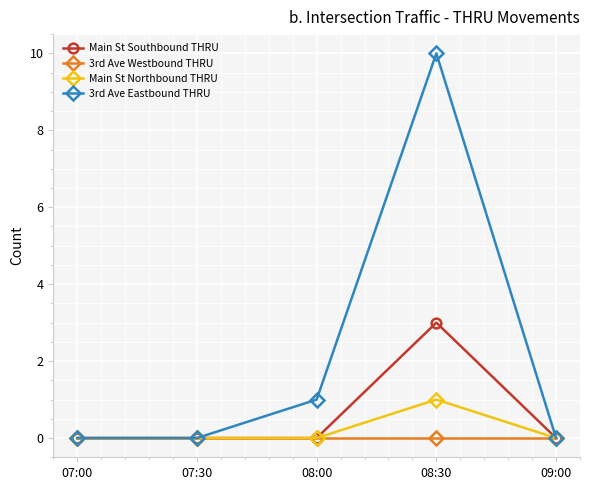

True or false: 3rd Ave Westbound THRU has more than 2 points higher than both neighbors.

False